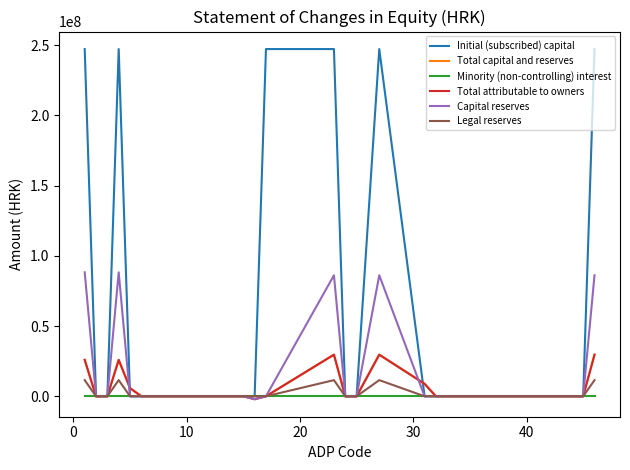

Does the chart display data point markers on the line(s)?

No